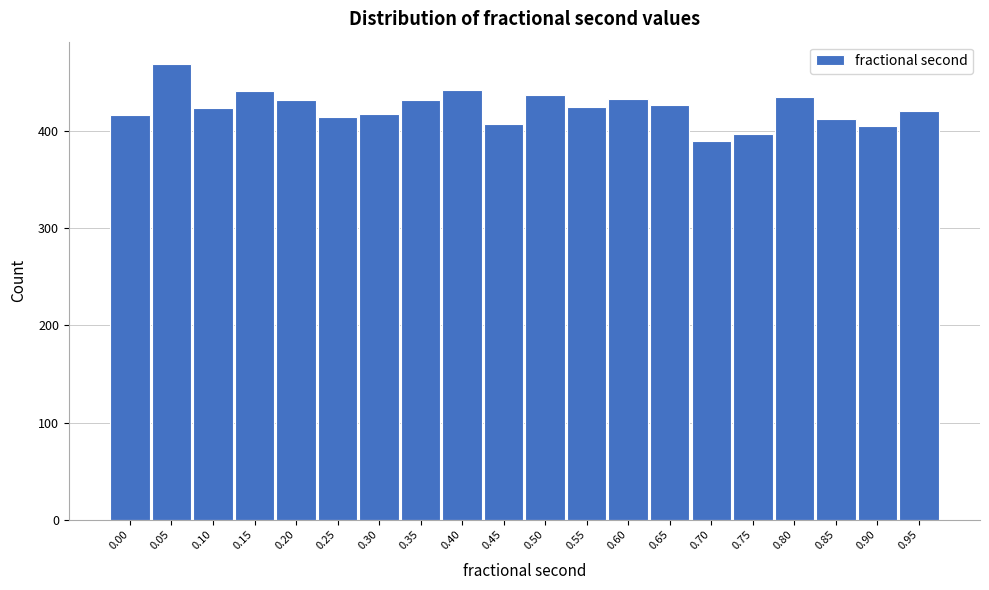

What is the sum of all values?

8467